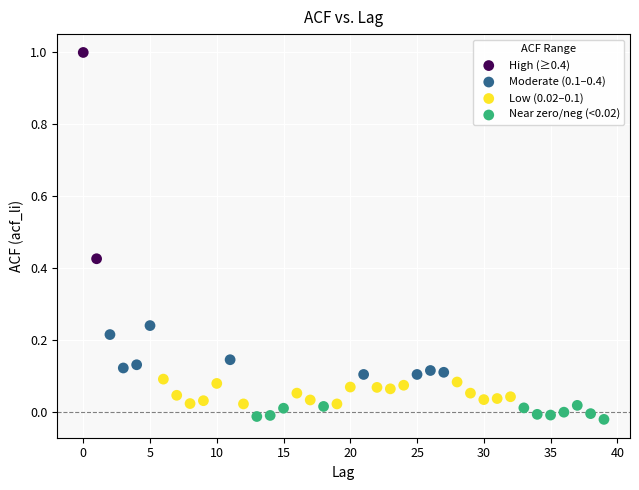

What are all the series names shown in the legend?

High (≥0.4), Moderate (0.1–0.4), Low (0.02–0.1), Near zero/neg (<0.02)